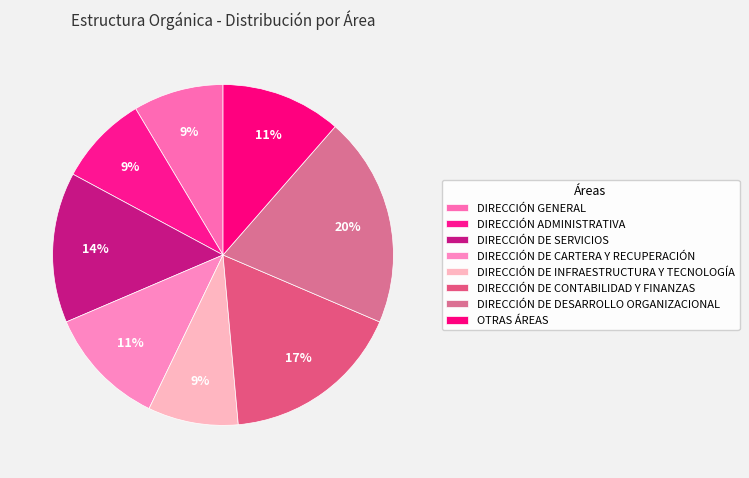

Between DIRECCIÓN DE INFRAESTRUCTURA Y TECNOLOGÍA and DIRECCIÓN DE CARTERA Y RECUPERACIÓN, which is larger?

DIRECCIÓN DE CARTERA Y RECUPERACIÓN